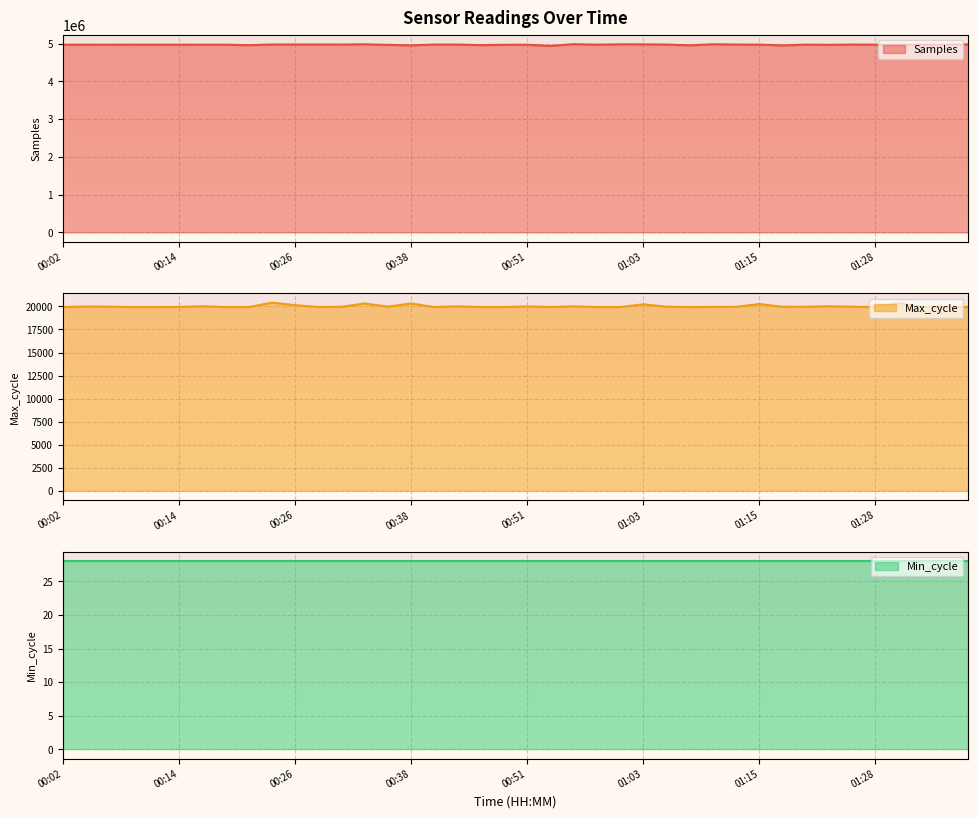

The value of Samples at 00:14 is 4972873. True or false?

True